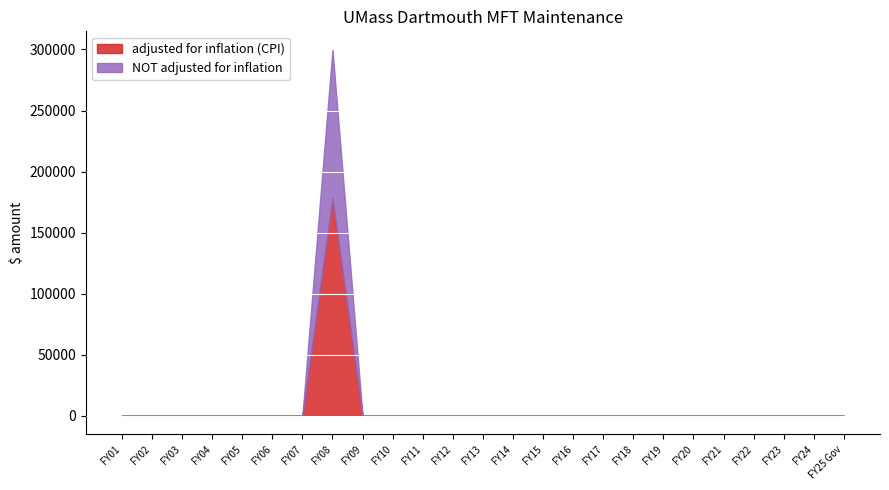

In adjusted for inflation (CPI), how many points are higher than both neighbors (excluding endpoints)?

1